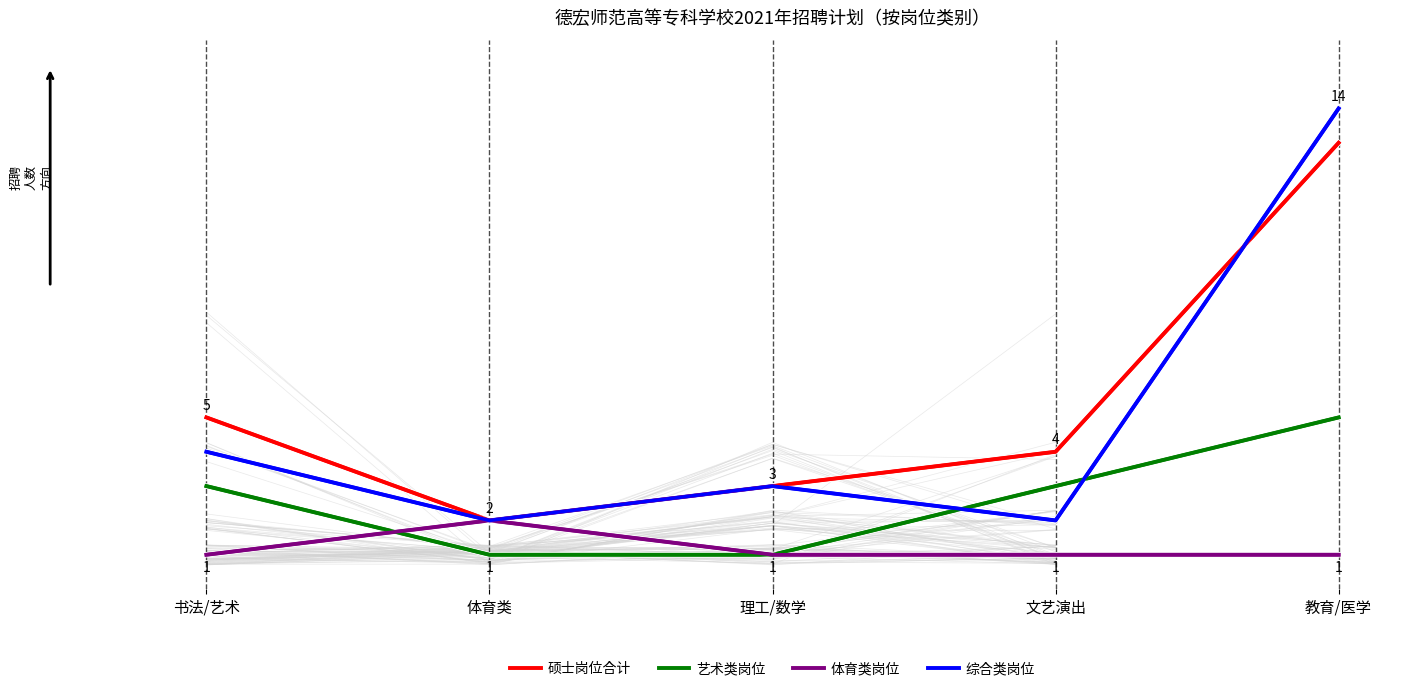

How many data points in 艺术类岗位 are above 3?

1